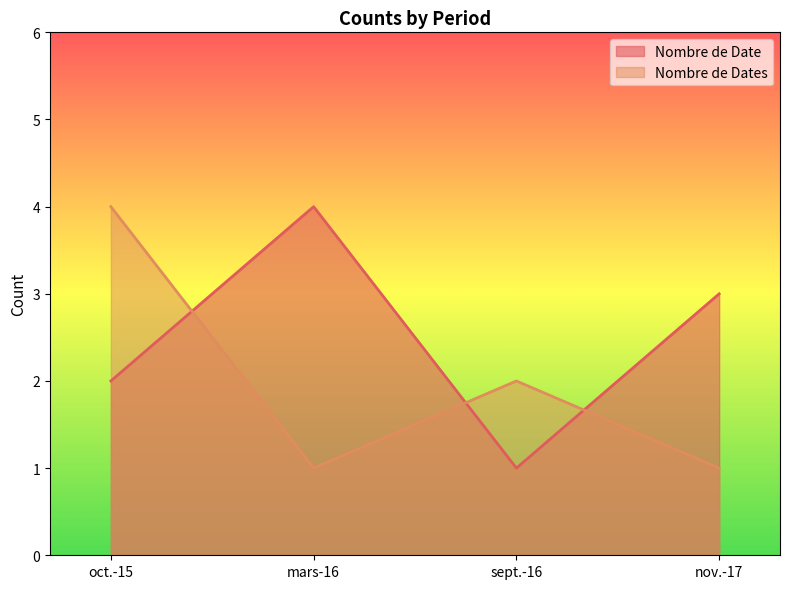

How many values in the Nombre de Dates series are below 2?

2